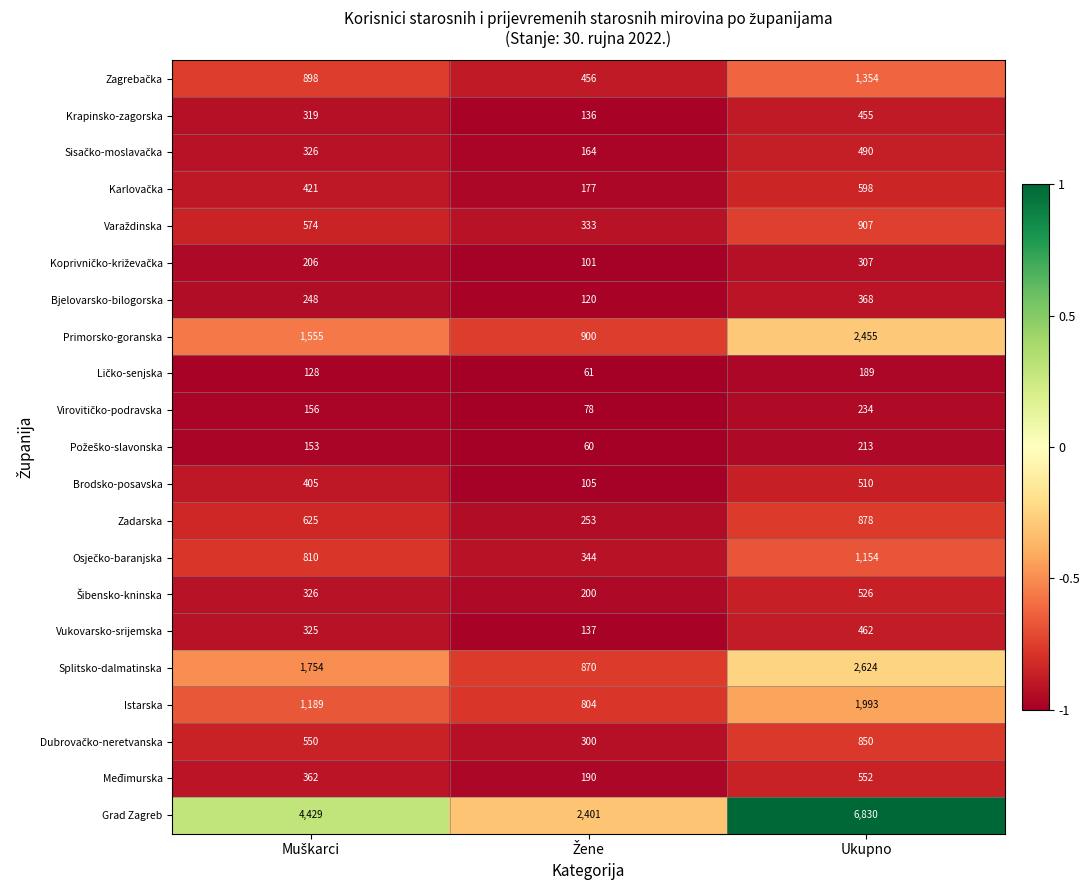

Is it true that Splitsko-dalmatinska equals 2624 at Ukupno?

True